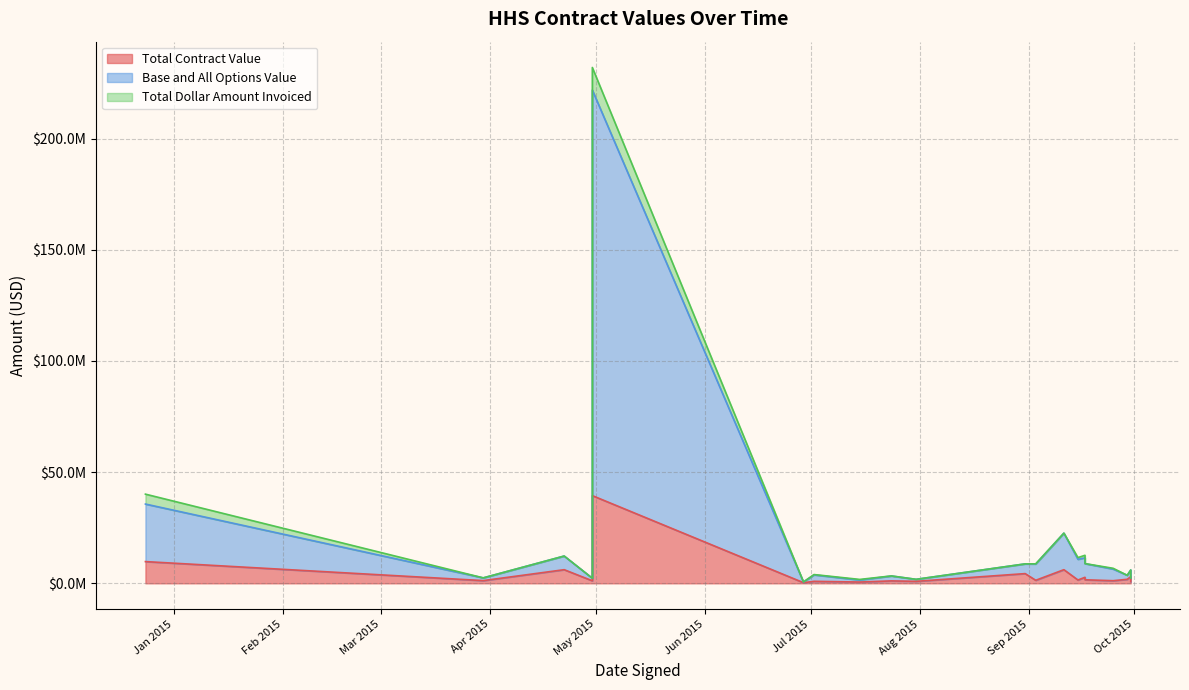

What is the maximum value shown in the chart?

182352025.0